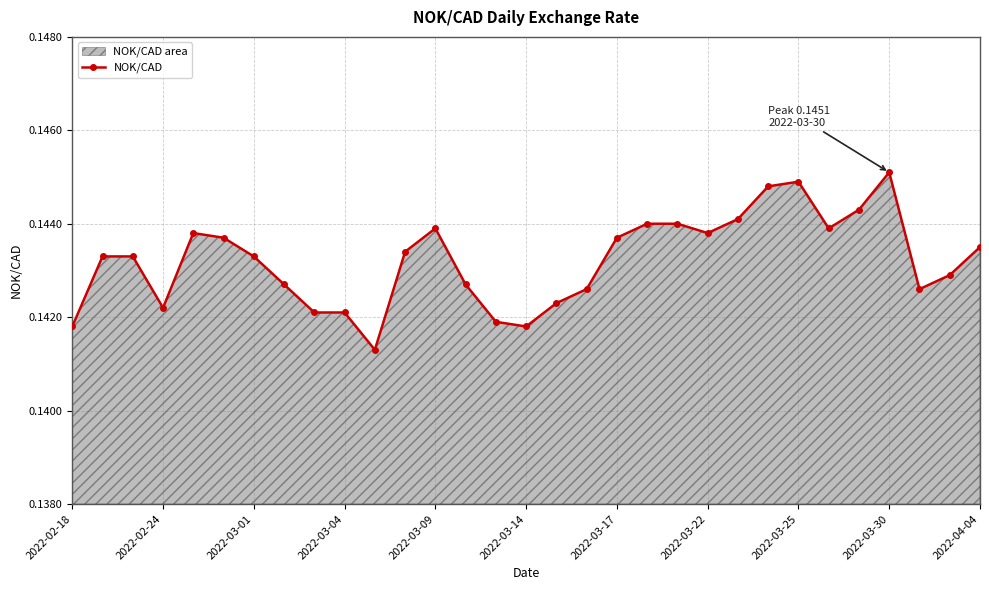

How many lines are shown in the chart?

1